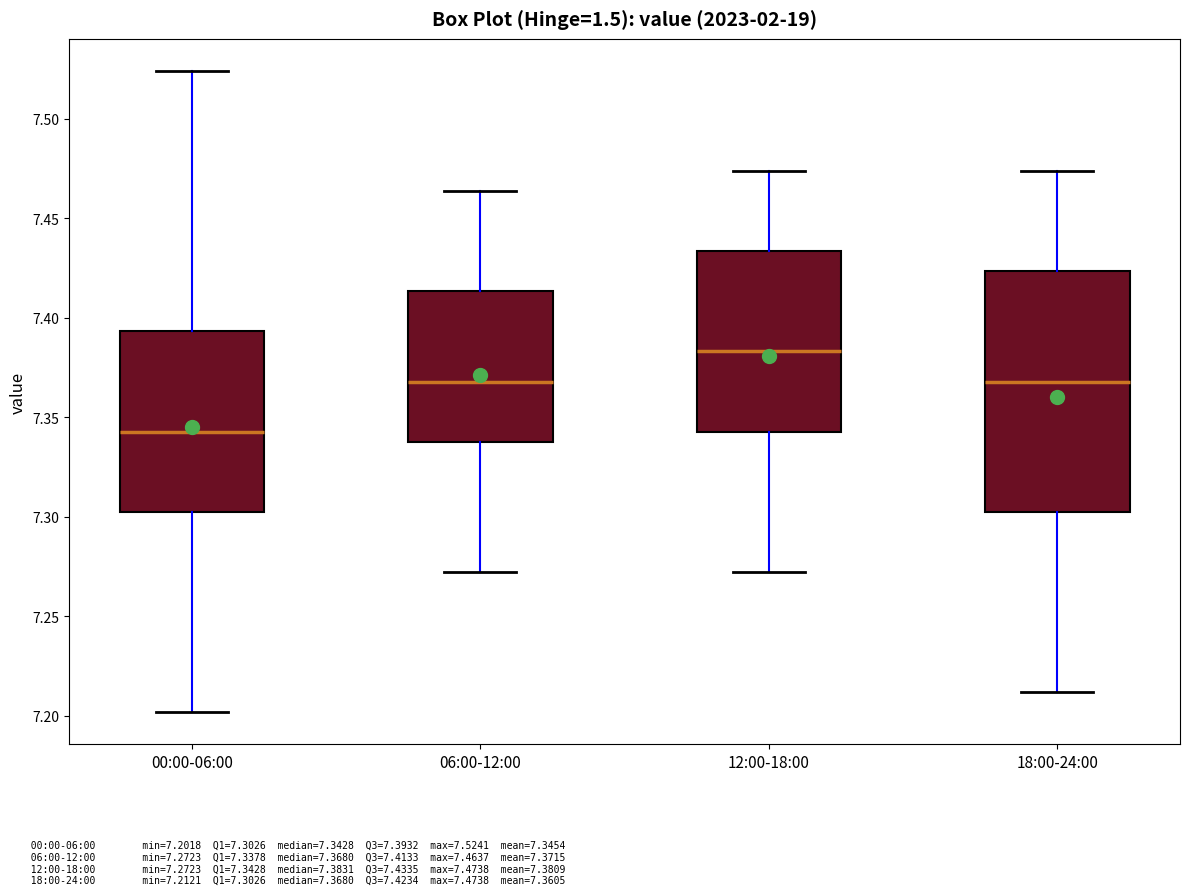

Reading left to right, read every box against the y-axis: the position of its median line, the range the box covers, and the ends of its whiskers. The values are not printed on the chart, so give them approximately, as read against the axis.

00:00-06:00: median 7.345, box 7.305 to 7.395, whiskers 7.200 to 7.525
06:00-12:00: median 7.370, box 7.340 to 7.415, whiskers 7.270 to 7.465
12:00-18:00: median 7.385, box 7.345 to 7.435, whiskers 7.270 to 7.475
18:00-24:00: median 7.370, box 7.305 to 7.425, whiskers 7.210 to 7.475